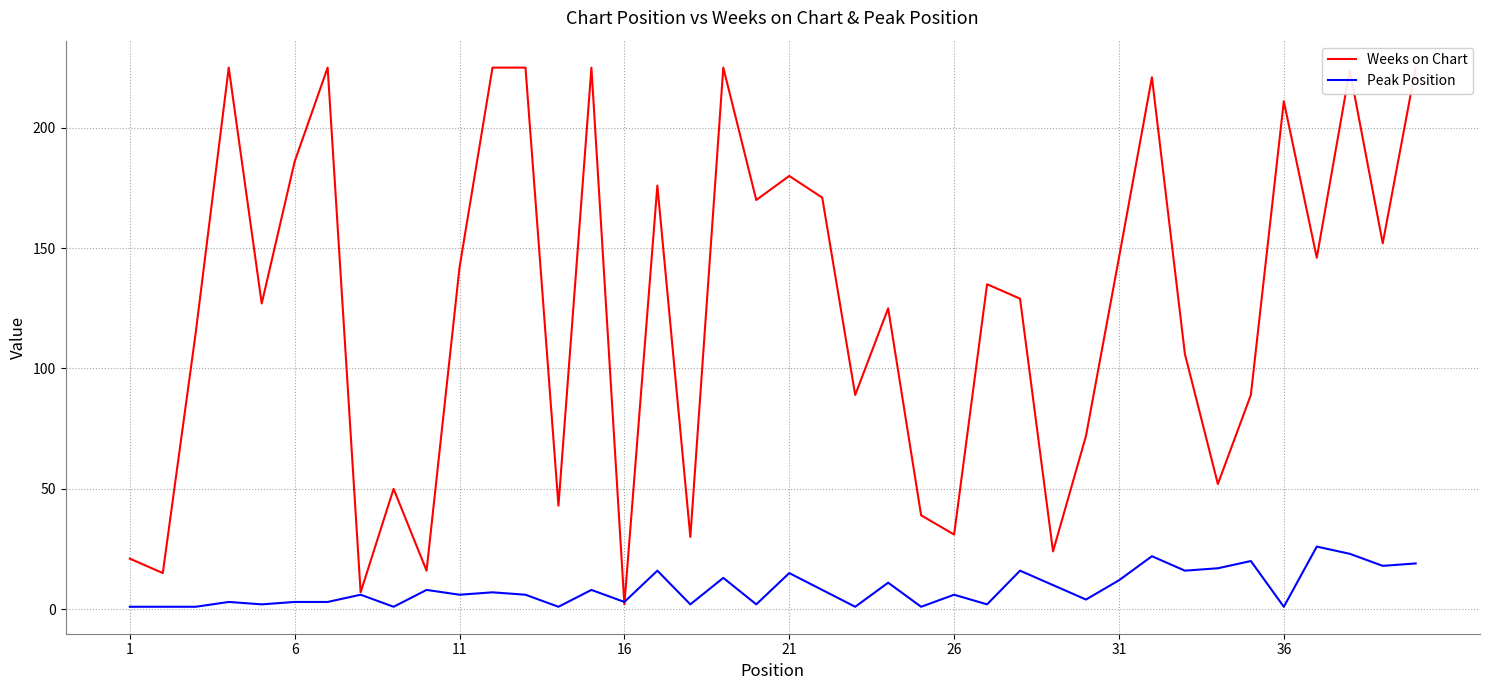

What is the value of the Weeks on Chart point at the 3rd from the left?

115